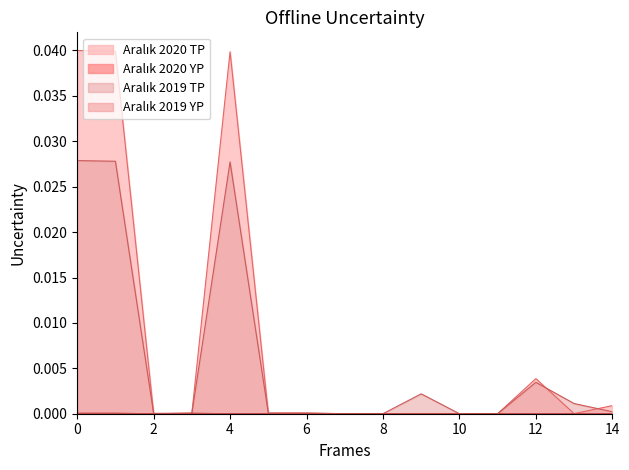

In Aralık 2020 YP, how many points are lower than both neighbors (excluding endpoints)?

1